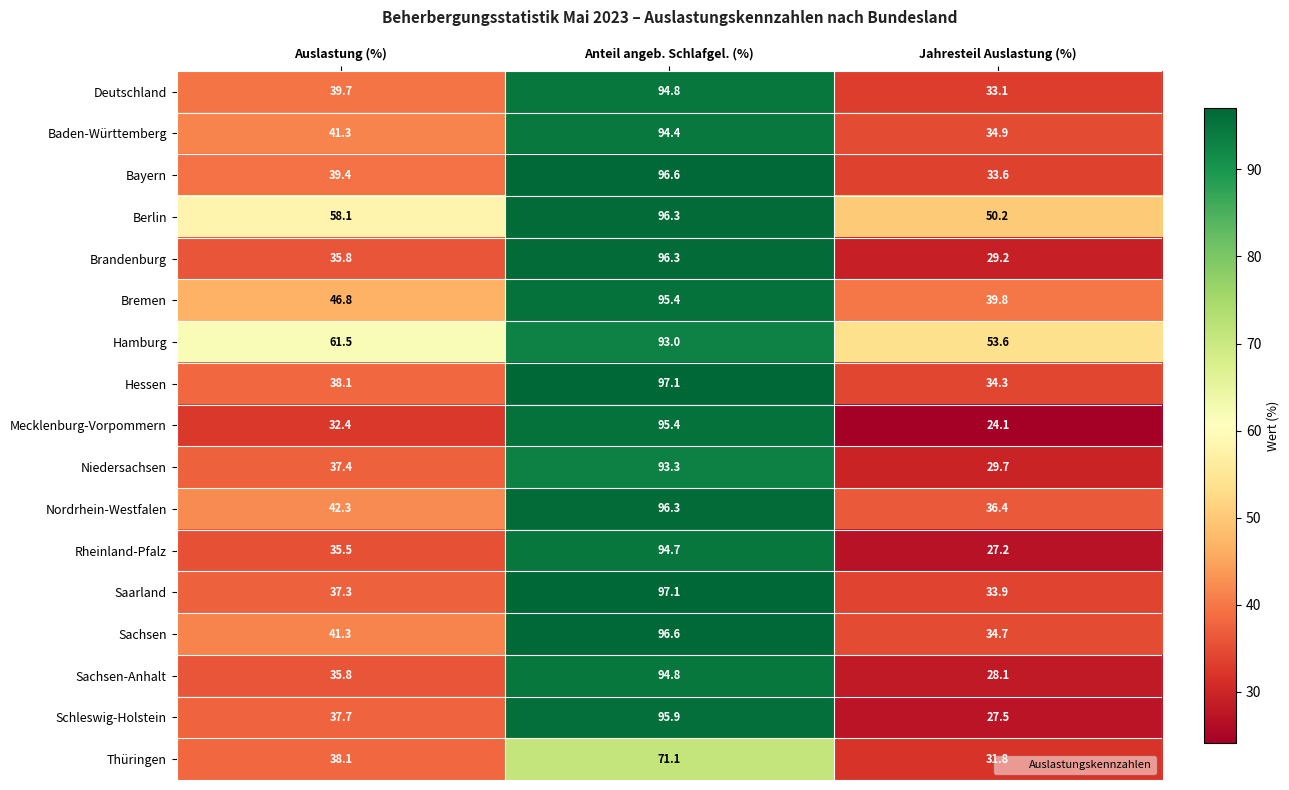

At which category does the chart reach its minimum across all series?

Jahresteil Auslastung (%)